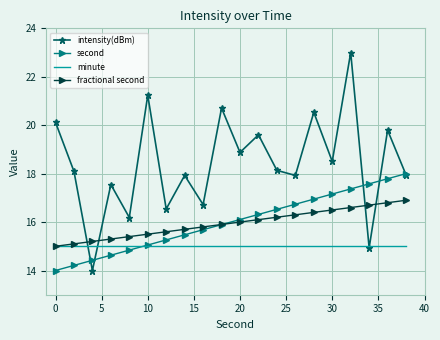

What is the maximum value shown in the chart?

23.0